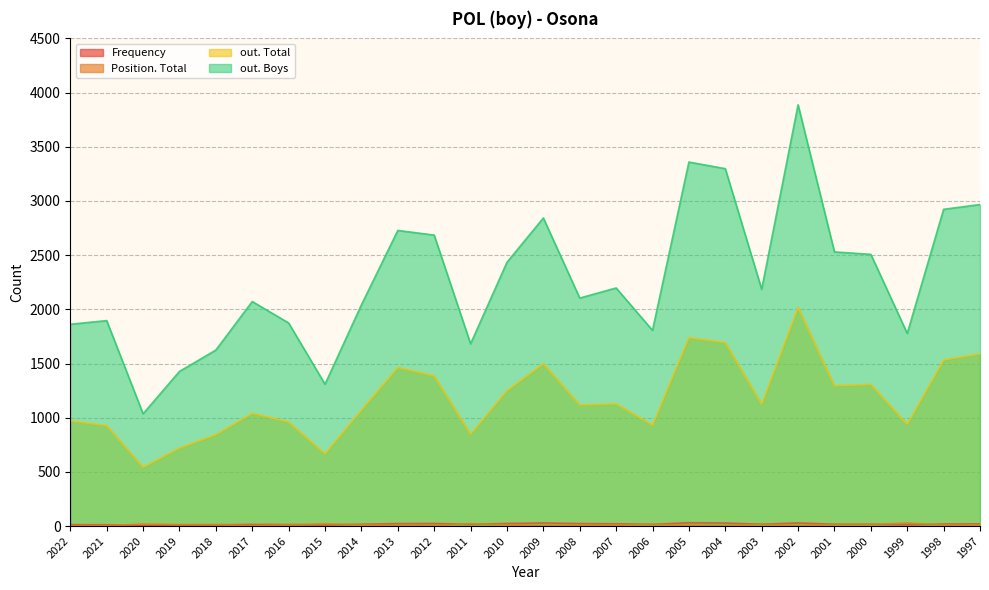

True or false: out. Boys has more than 2 interior local peaks.

True